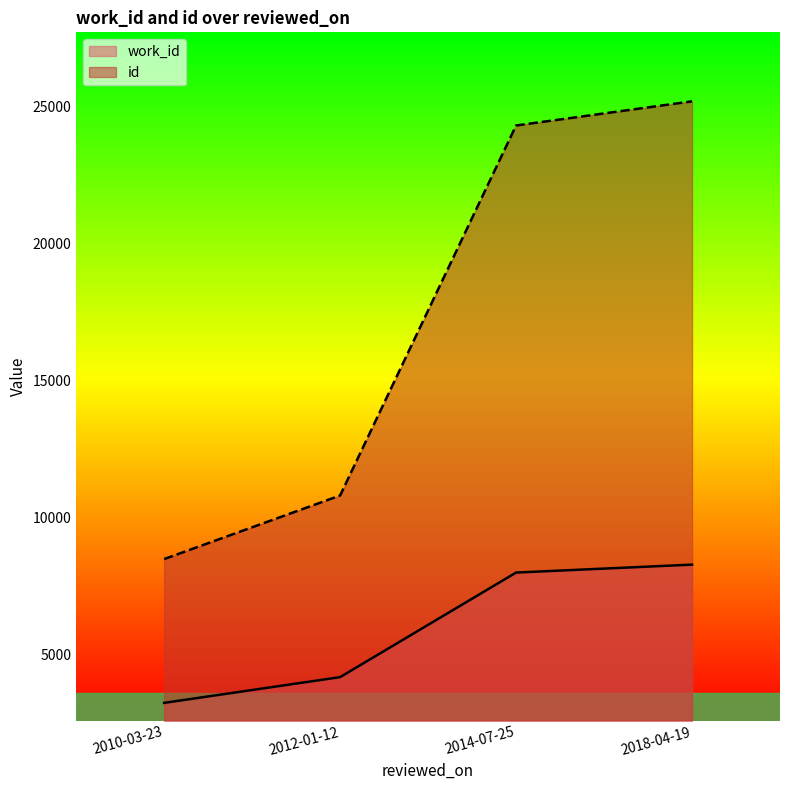

What is the maximum value for work_id?

8274